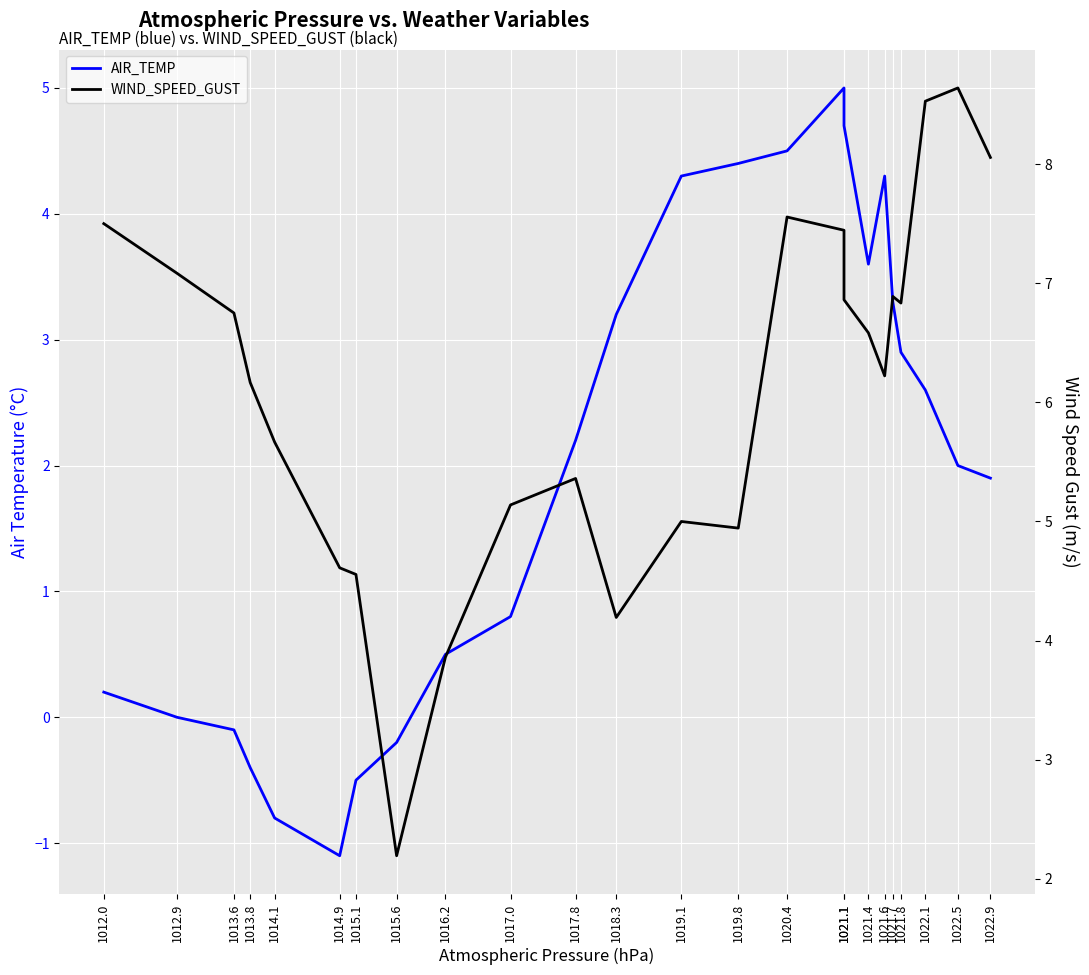

True or false: AIR_TEMP and WIND_SPEED_GUST cross at least once.

False